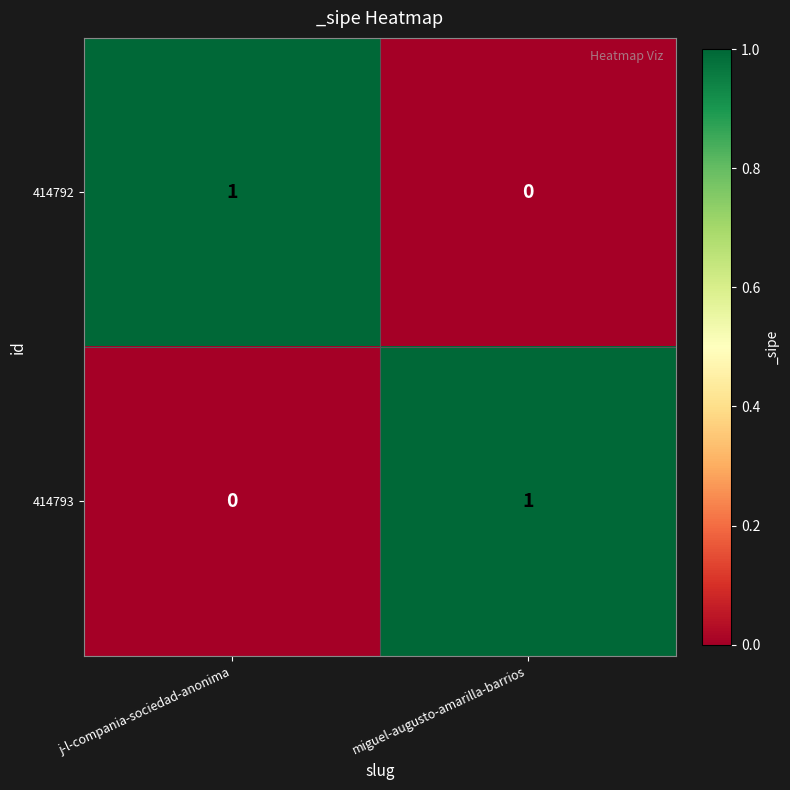

What is the total value across all series at j-l-compania-sociedad-anonima?

1